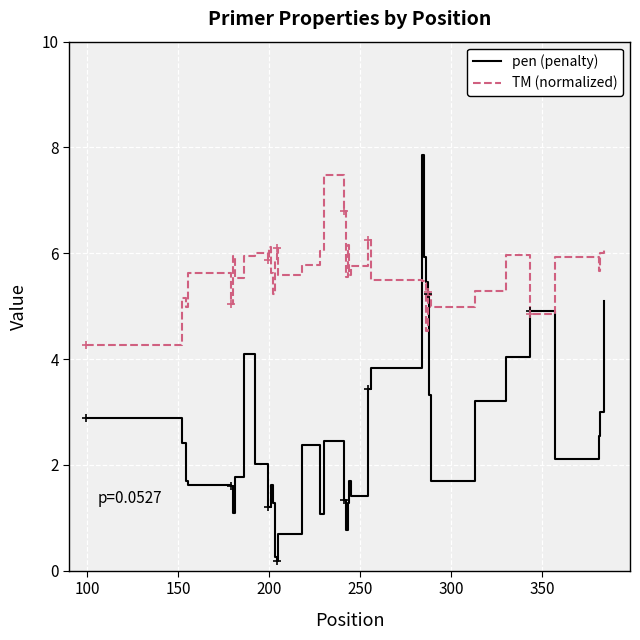

Which series has the largest total across all categories?

TM (normalized)